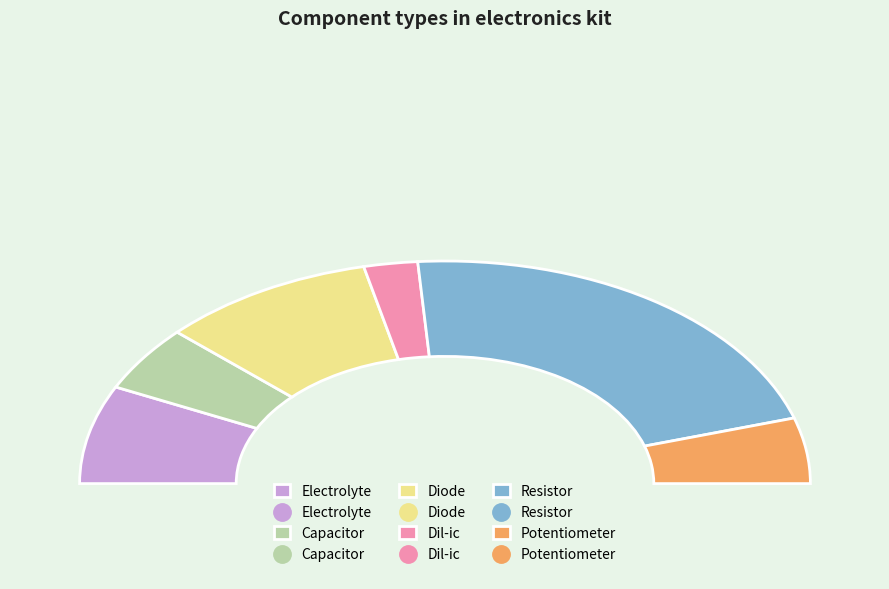

Rank the categories by value from lowest to highest.

Dil-ic, Capacitor, Potentiometer, Electrolyte, Diode, Resistor